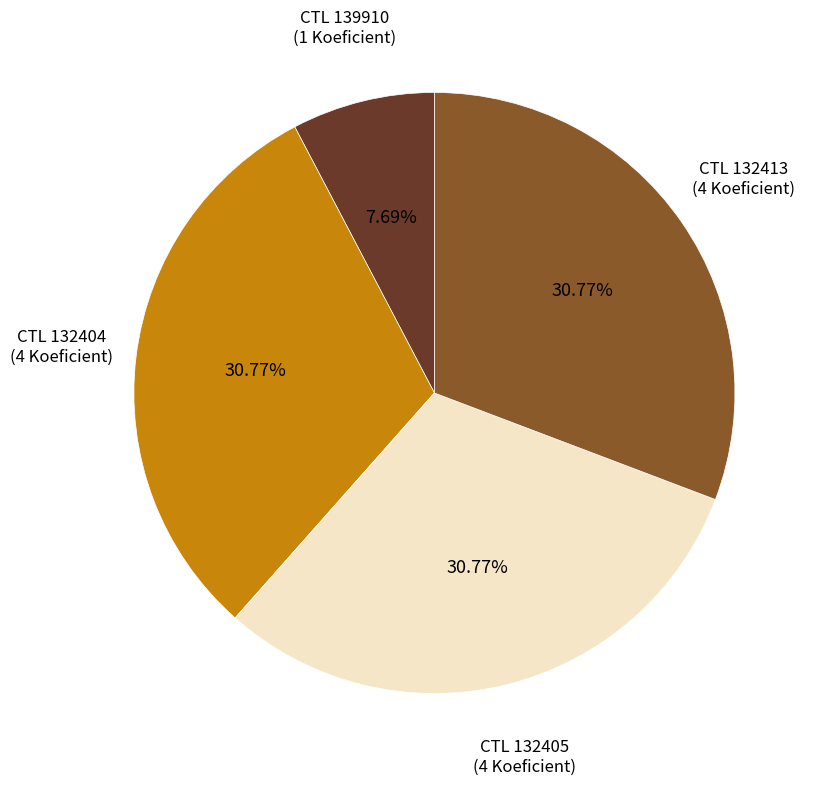

Is there any slice that represents more than half of the pie?

No